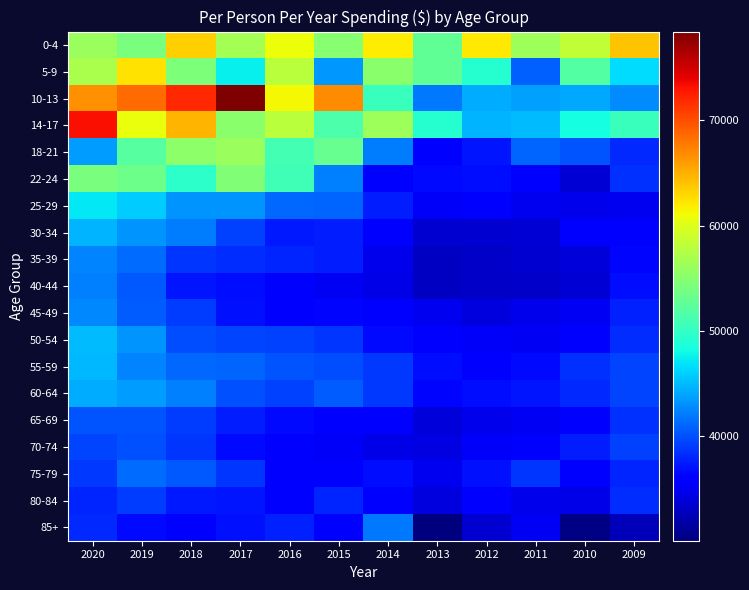

Reading left to right, what are all the values shown in this chart?

0-4: 2020=56116	2019=54069	2018=63378	2017=56593	2016=60955	2015=54871	2014=61875	2013=52636	2012=62085	2011=56248	2010=58219	2009=63972
5-9: 2020=56894	2019=62521	2018=54287	2017=47445	2016=57840	2015=43420	2014=55106	2013=52679	2012=49305	2011=40628	2010=51835	2009=46515
10-13: 2020=66615	2019=68577	2018=71929	2017=78458	2016=61296	2015=66825	2014=50427	2013=41816	2012=44302	2011=43747	2010=44151	2009=42693
14-17: 2020=73212	2019=60784	2018=64791	2017=55117	2016=57979	2015=51551	2014=56199	2013=49276	2012=44592	2011=44992	2010=48250	2009=50428
18-21: 2020=43596	2019=52058	2018=55249	2017=56051	2016=50910	2015=52915	2014=42113	2013=36178	2012=37081	2011=40972	2010=40208	2009=38117
22-24: 2020=54104	2019=53368	2018=49642	2017=54562	2016=50759	2015=42175	2014=35717	2013=36470	2012=36669	2011=35758	2010=33640	2009=38366
25-29: 2020=47113	2019=45862	2018=43222	2017=43067	2016=41131	2015=40874	2014=37444	2013=35162	2012=36224	2011=34787	2010=34633	2009=34870
30-34: 2020=44703	2019=43086	2018=41959	2017=39097	2016=37344	2015=37486	2014=35649	2013=33548	2012=33414	2011=33604	2010=35644	2009=35808
35-39: 2020=42404	2019=41340	2018=38561	2017=38323	2016=37925	2015=37456	2014=34673	2013=32890	2012=33060	2011=33417	2010=33813	2009=36284
40-44: 2020=42129	2019=40253	2018=37073	2017=36701	2016=36196	2015=35100	2014=34398	2013=32918	2012=33170	2011=33124	2010=33758	2009=36782
45-49: 2020=42528	2019=40499	2018=38922	2017=36929	2016=35966	2015=36417	2014=35493	2013=34833	2012=34008	2011=34628	2010=35012	2009=37721
50-54: 2020=44992	2019=43111	2018=39659	2017=39362	2016=39136	2015=38673	2014=36442	2013=35443	2012=35270	2011=34949	2010=35580	2009=38233
55-59: 2020=44924	2019=42344	2018=41115	2017=40967	2016=40138	2015=39818	2014=38888	2013=36803	2012=36194	2011=36557	2010=38428	2009=39459
60-64: 2020=44376	2019=43614	2018=42288	2017=39878	2016=39221	2015=40485	2014=38762	2013=36283	2012=36799	2011=37075	2010=37960	2009=39369
65-69: 2020=40048	2019=40146	2018=38944	2017=37568	2016=36469	2015=35319	2014=35605	2013=33807	2012=34605	2011=35020	2010=36208	2009=38389
70-74: 2020=39304	2019=39935	2018=38567	2017=36517	2016=36118	2015=35170	2014=34423	2013=34325	2012=35179	2011=35325	2010=37481	2009=39184
75-79: 2020=38873	2019=41182	2018=40312	2017=38586	2016=35853	2015=35852	2014=36671	2013=34907	2012=36855	2011=38605	2010=35788	2009=37796
80-84: 2020=37801	2019=38999	2018=37320	2017=37033	2016=36064	2015=37885	2014=35489	2013=34148	2012=35388	2011=34692	2010=34381	2009=38295
85+: 2020=38138	2019=36565	2018=35864	2017=36862	2016=37713	2015=35836	2014=41878	2013=30004	2012=33479	2011=35027	2010=30264	2009=32597